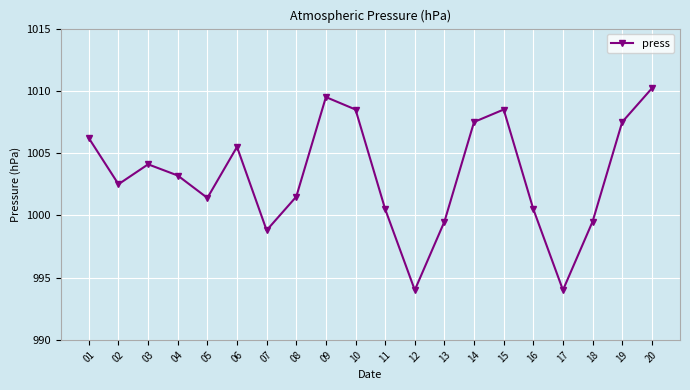

The value at 07 is 998.8. True or false?

True